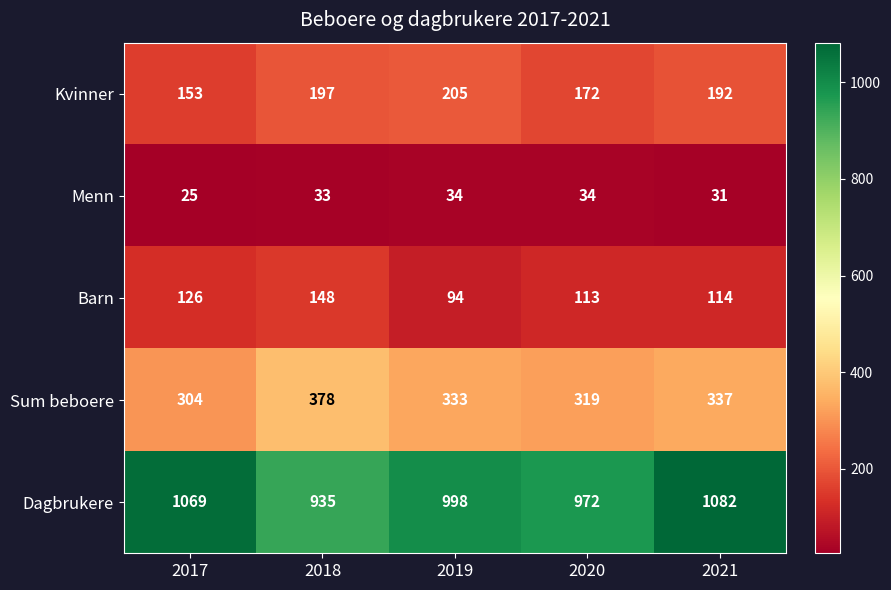

True or false: Kvinner has a value of 347 at 2018.

False